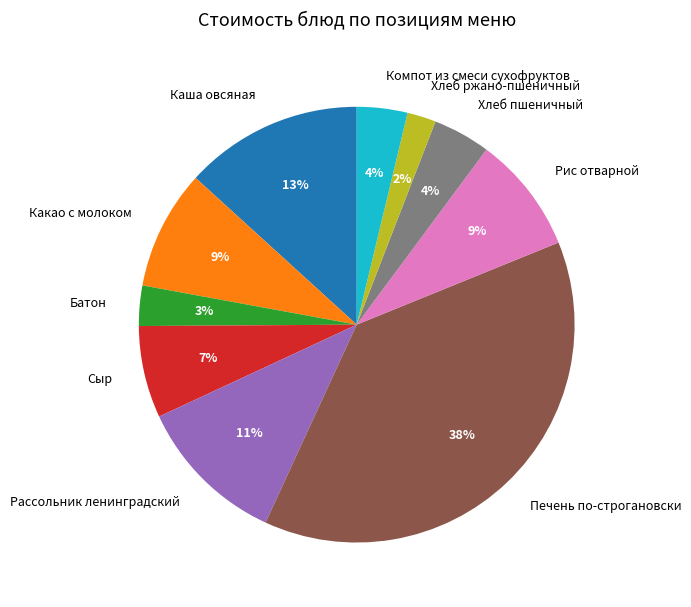

Which has a higher value, Батон or Печень по-строгановски?

Печень по-строгановски